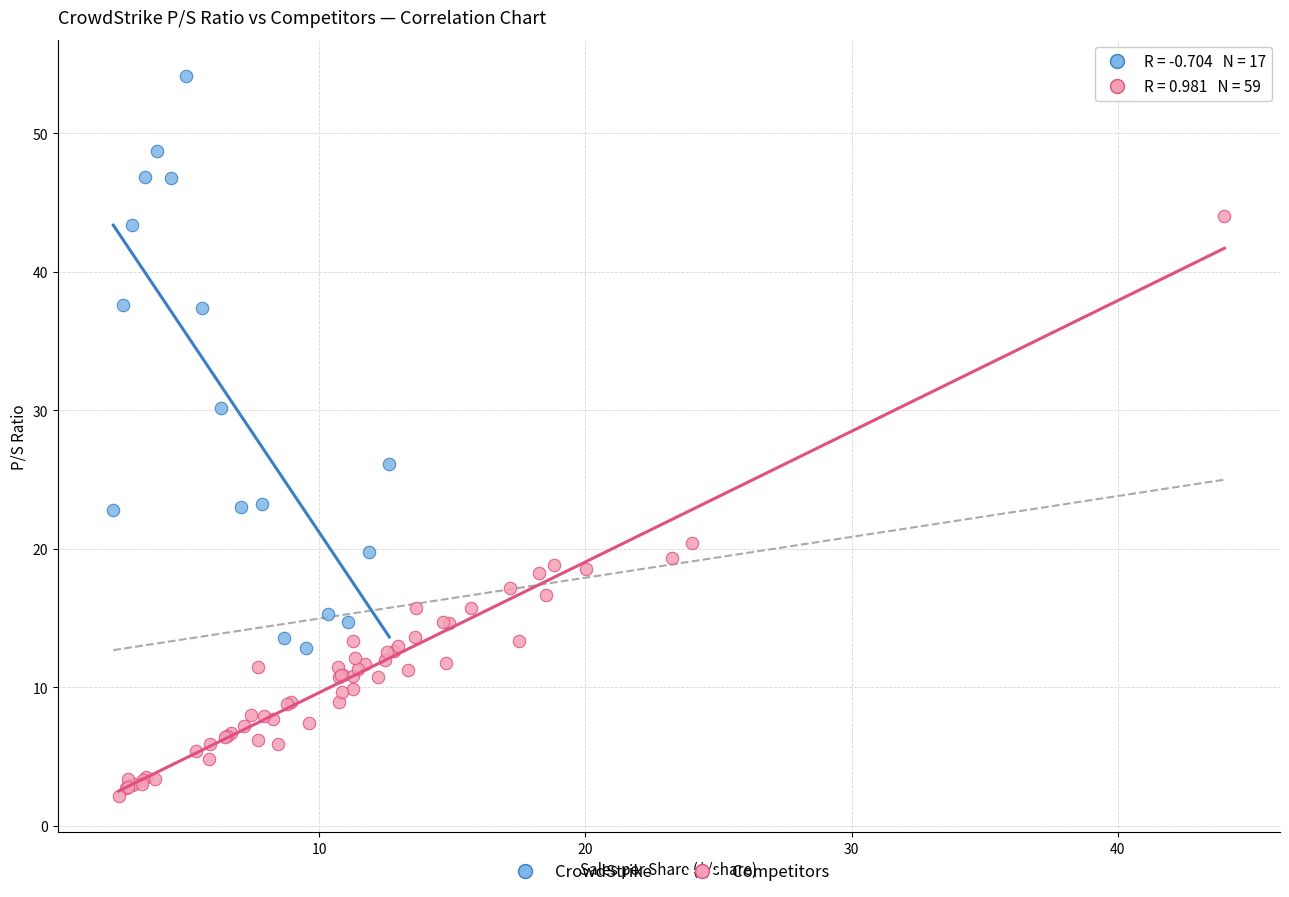

Which series reaches the maximum Y coordinate?

CrowdStrike